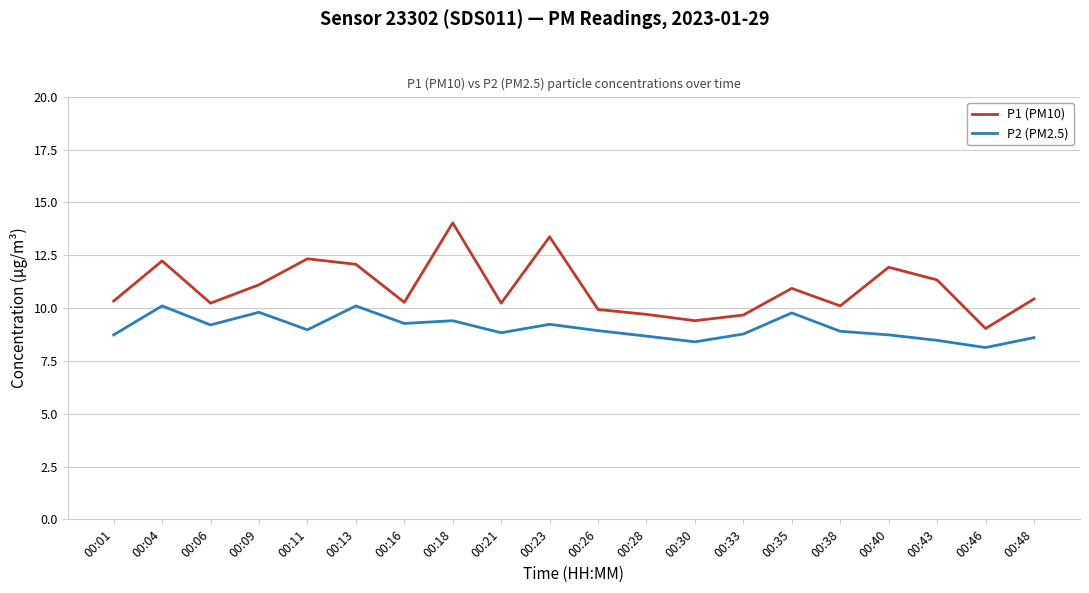

Is the value of P1 (PM10) at 00:23 greater than the value of P2 (PM2.5) at 00:43?

Yes